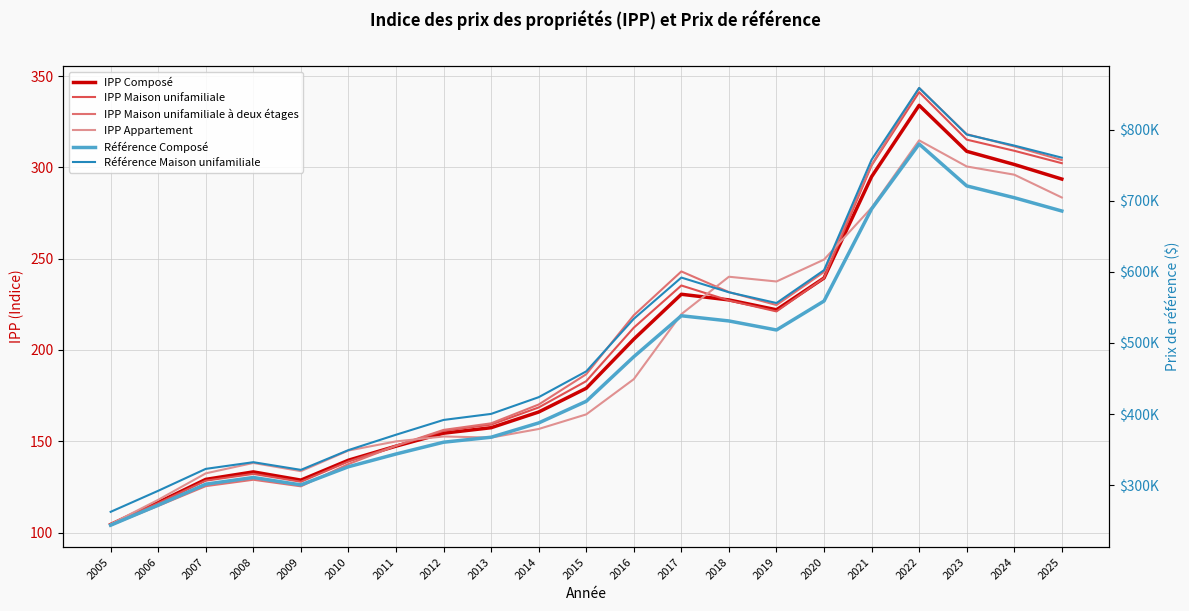

What are all the series names shown in the legend?

IPP Composé, IPP Maison unifamiliale, IPP Maison unifamiliale à deux étages, IPP Appartement, Référence Composé, Référence Maison unifamiliale